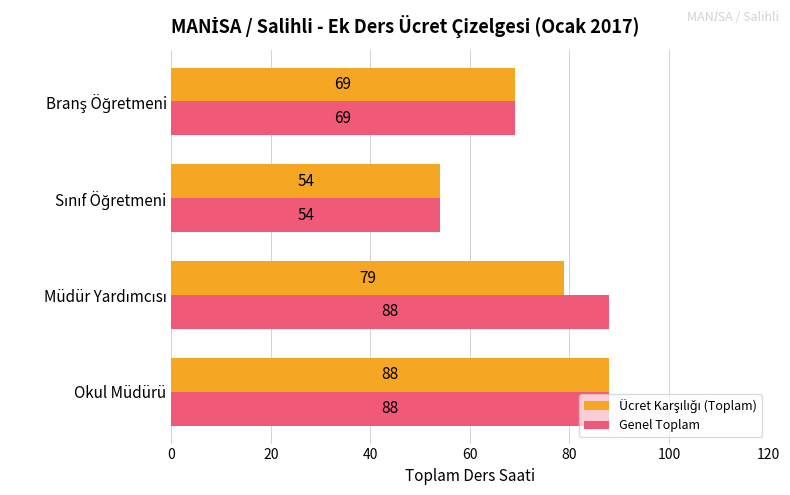

Which series has the largest total across all categories?

Genel Toplam